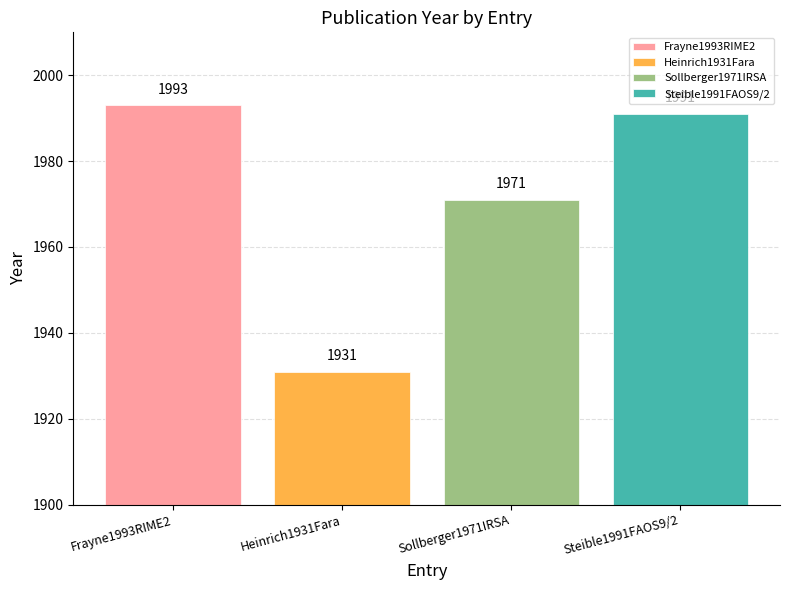

What is the change in value from Frayne1993RIME2 to Steible1991FAOS9/2?

-2